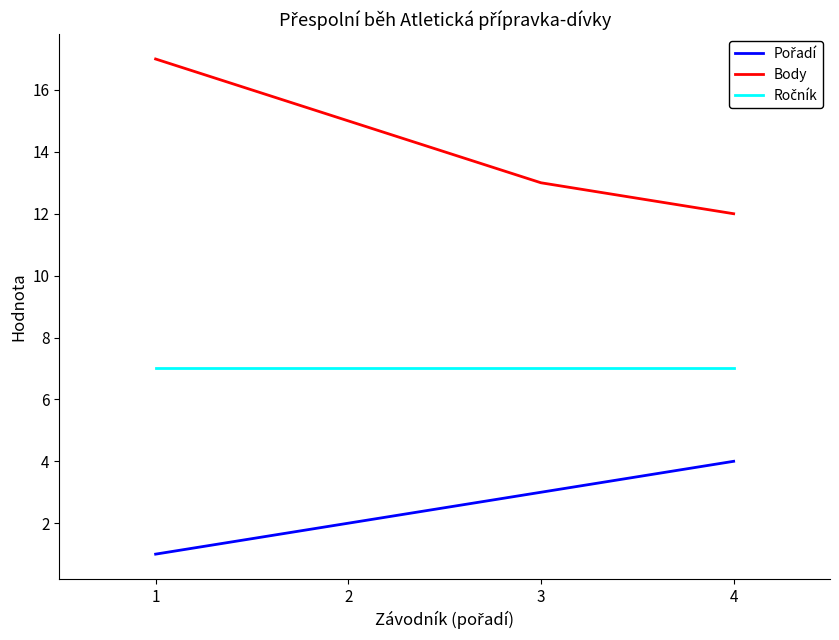

What is the average value of the Body series?

14